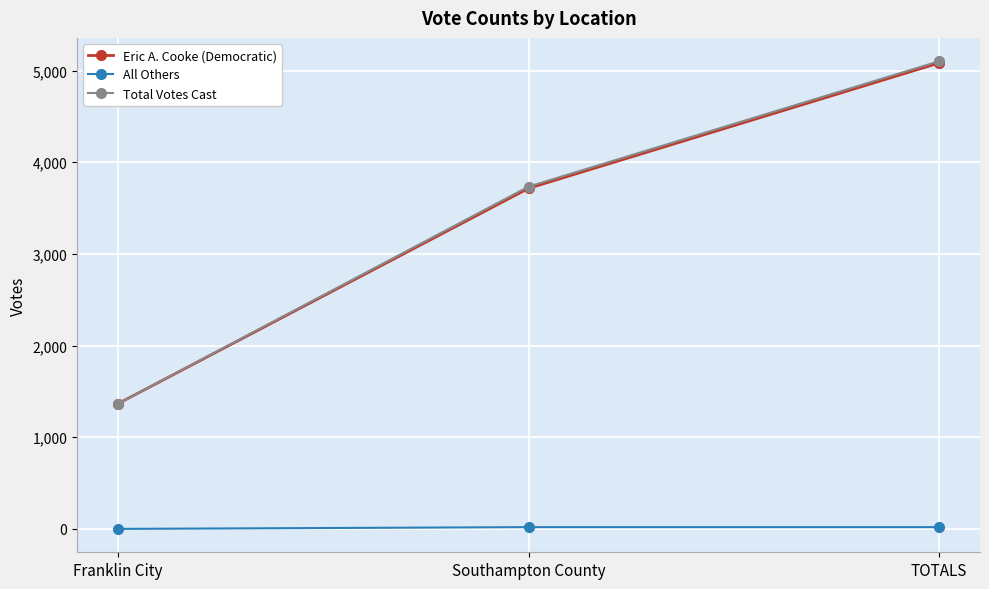

True or false: All Others has a value of 19 at Southampton County.

True